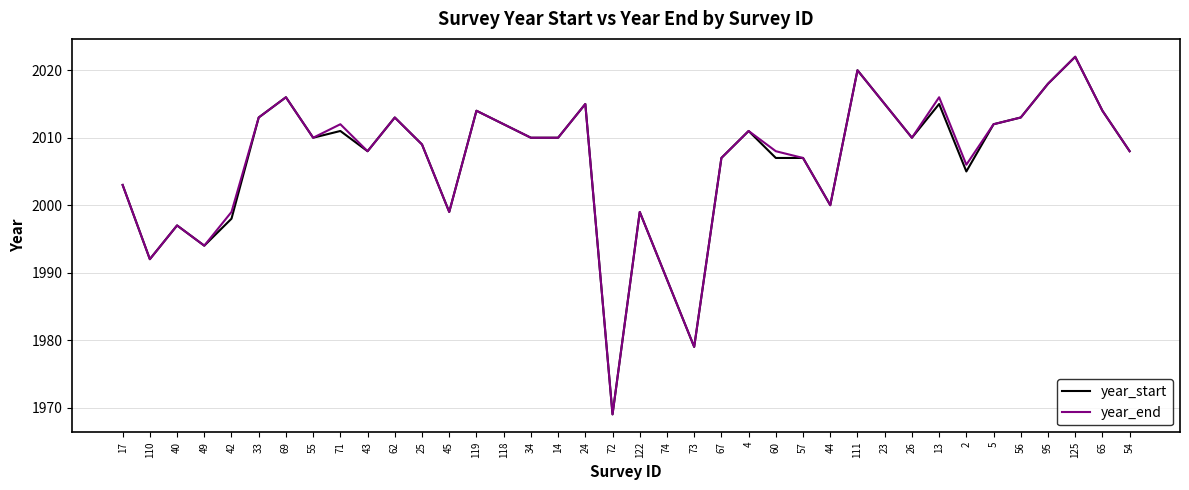

The year_end series shows 2011 at 4. True or false?

True